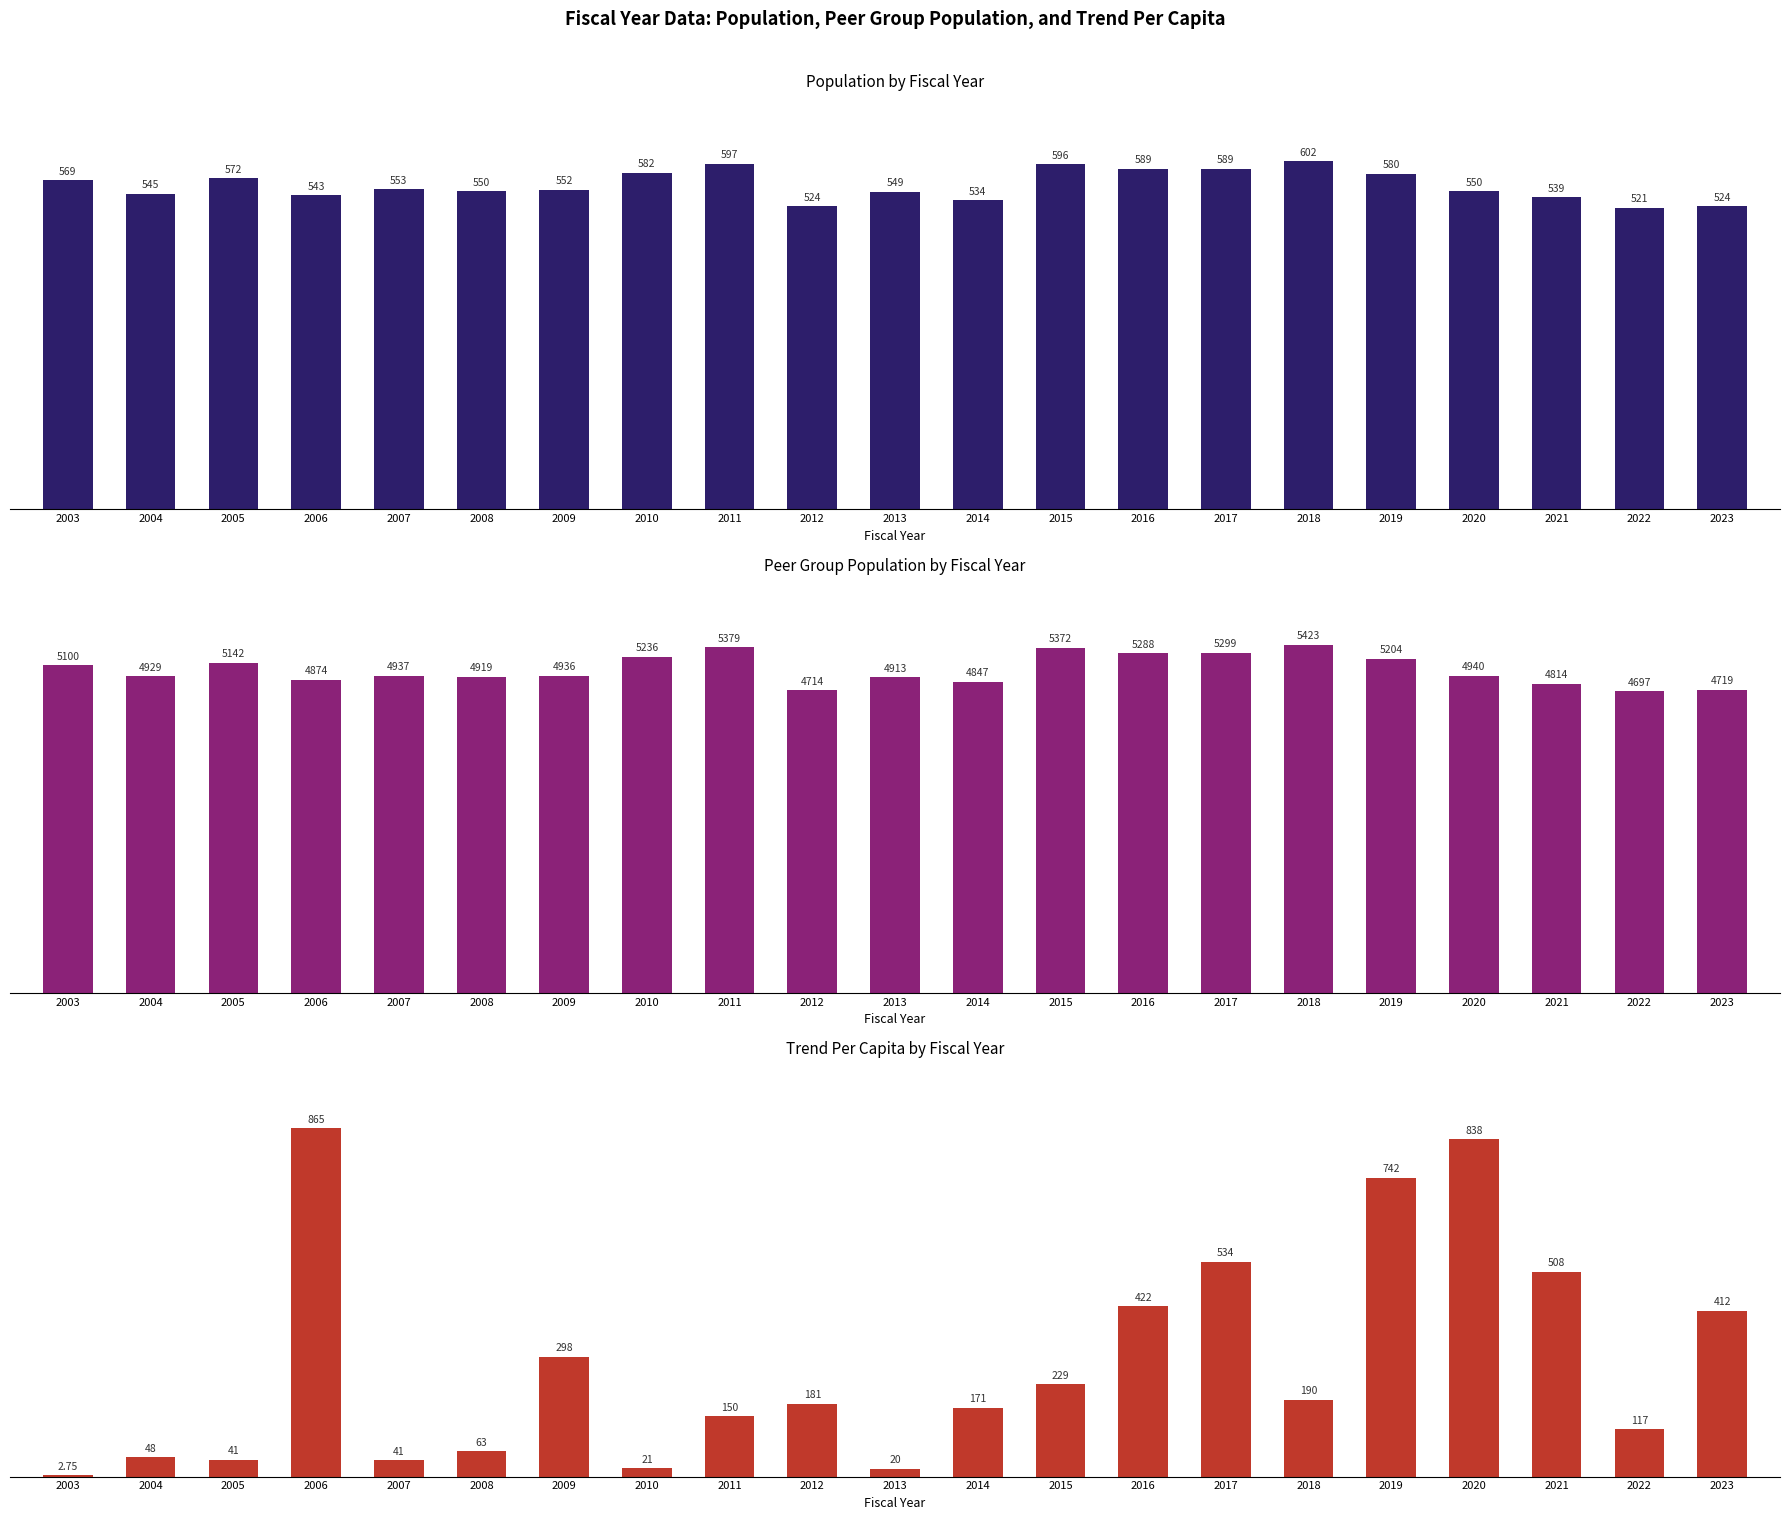

What is the minimum value for Population?

521.0